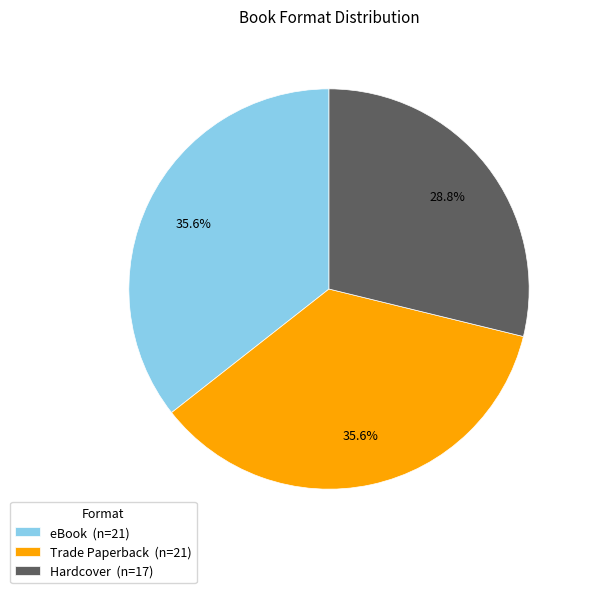

How much of the chart is everything except Hardcover (n=17)?

71.2%